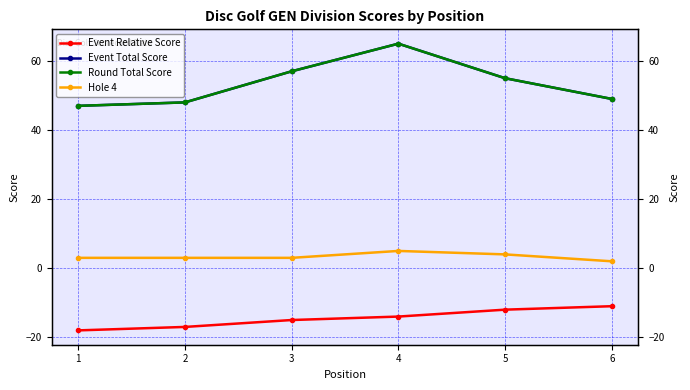

True or false: Round Total Score and Event Relative Score cross at least once.

False